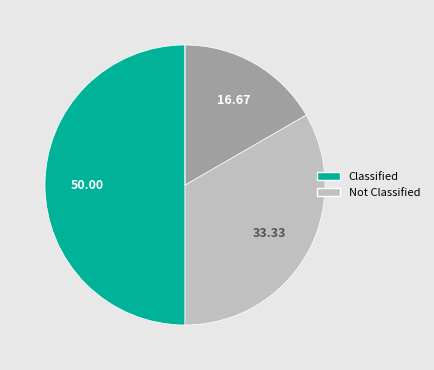

How many segments does this pie chart have?

4